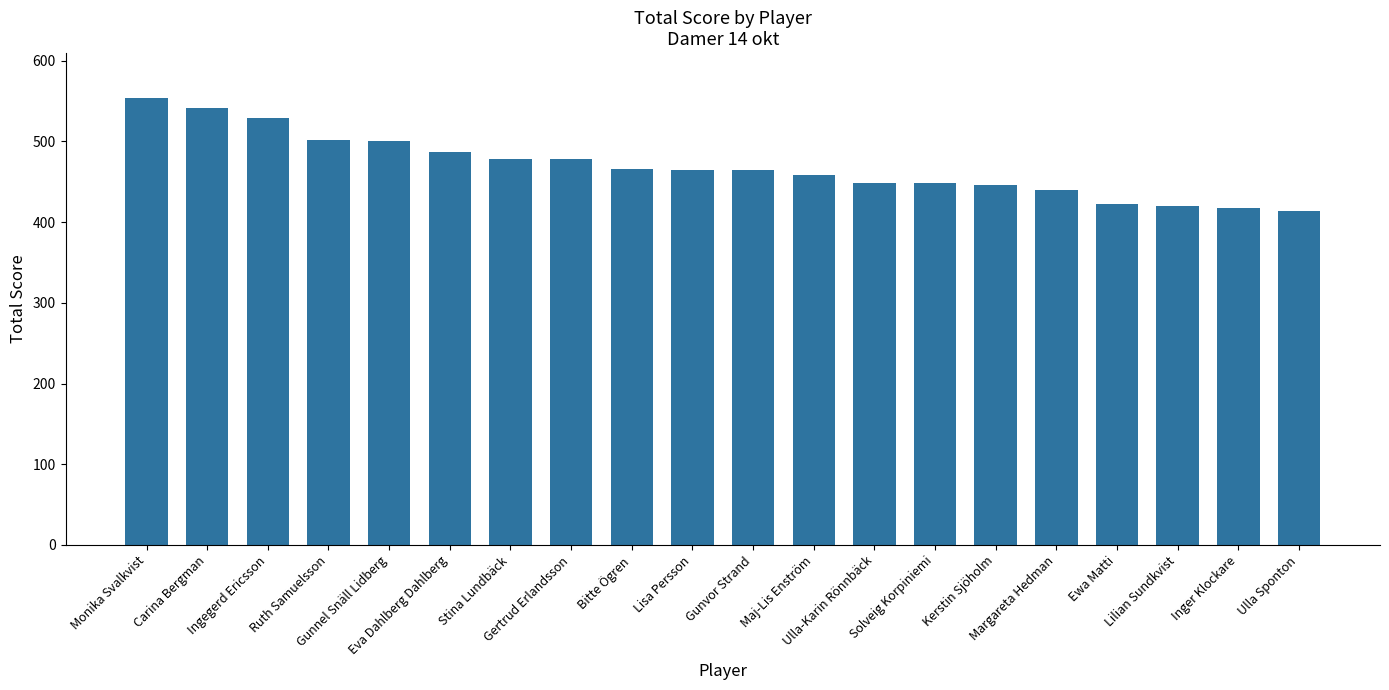

Approximately how many times larger is the value at Eva Dahlberg Dahlberg compared to Gertrud Erlandsson?

1.0